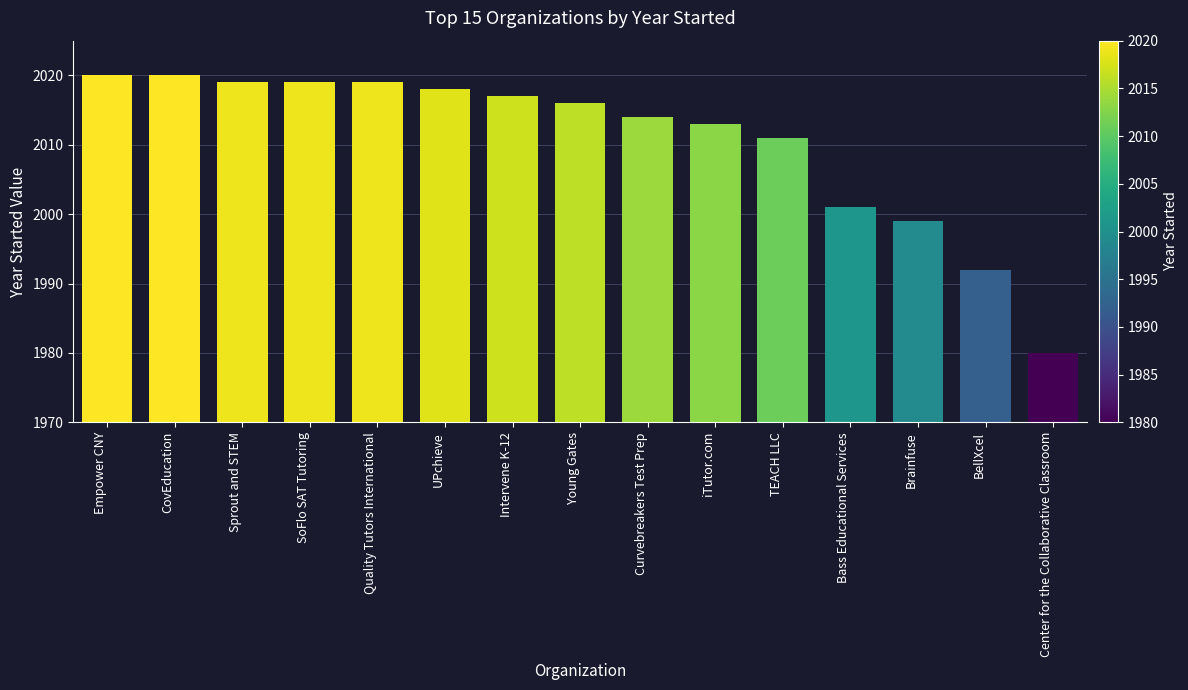

Reading left to right, list all the values displayed in this chart.

2020	2020	2019	2019	2019	2018	2017	2016	2014	2013	2011	2001	1999	1992	1980